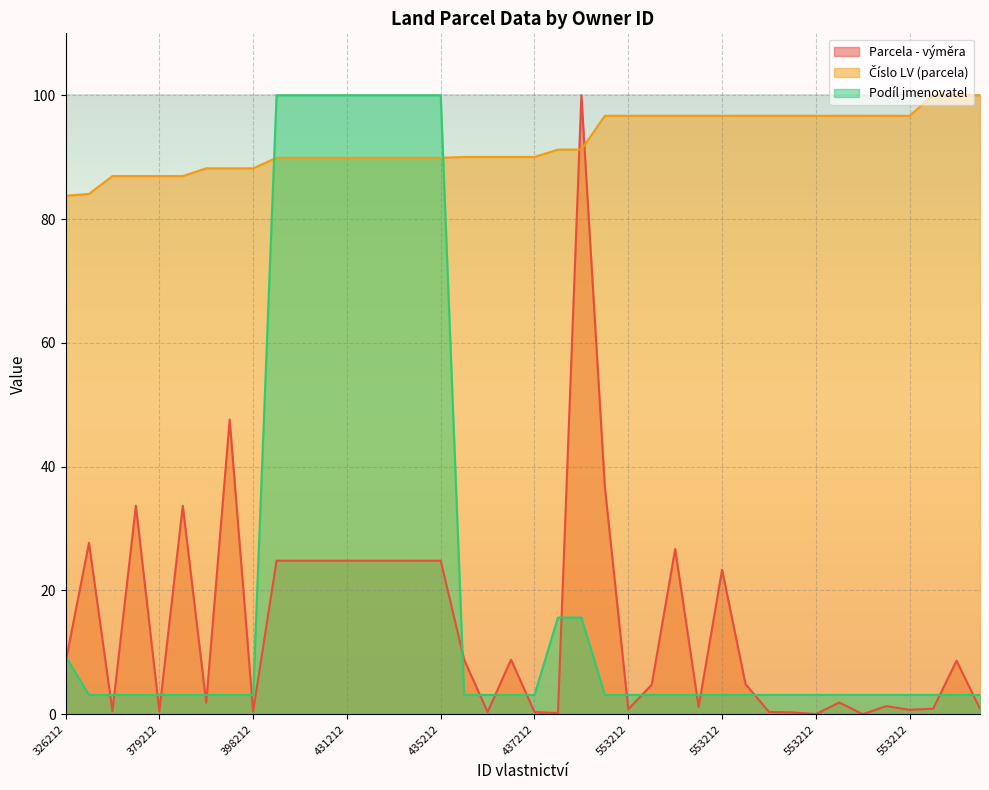

Reading left to right, extract all data points from this chart.

Parcela - výměra: 8.4	27.7	0.5	33.7	0.5	33.7	1.9	47.6	0.5	24.8	24.8	24.8	24.8	24.8	24.8	24.8	24.8	8.8	0.4	8.8	0.4	0.2	100.0	36.8	0.8	4.8	26.7	1.2	23.4	4.9	0.4	0.3	0.0	1.9	0.0	1.3	0.7	0.9	8.7	0.9
Číslo LV (parcela): 83.8	84.1	86.9	86.9	86.9	86.9	88.2	88.2	88.2	89.9	89.9	89.9	89.9	89.9	89.9	89.9	89.9	90.0	90.0	90.0	90.0	91.2	91.2	96.7	96.7	96.7	96.7	96.7	96.7	96.7	96.7	96.7	96.7	96.7	96.7	96.7	96.7	100.0	100.0	100.0
Podíl jmenovatel: 9.4	3.1	3.1	3.1	3.1	3.1	3.1	3.1	3.1	100.0	100.0	100.0	100.0	100.0	100.0	100.0	100.0	3.1	3.1	3.1	3.1	15.6	15.6	3.1	3.1	3.1	3.1	3.1	3.1	3.1	3.1	3.1	3.1	3.1	3.1	3.1	3.1	3.1	3.1	3.1